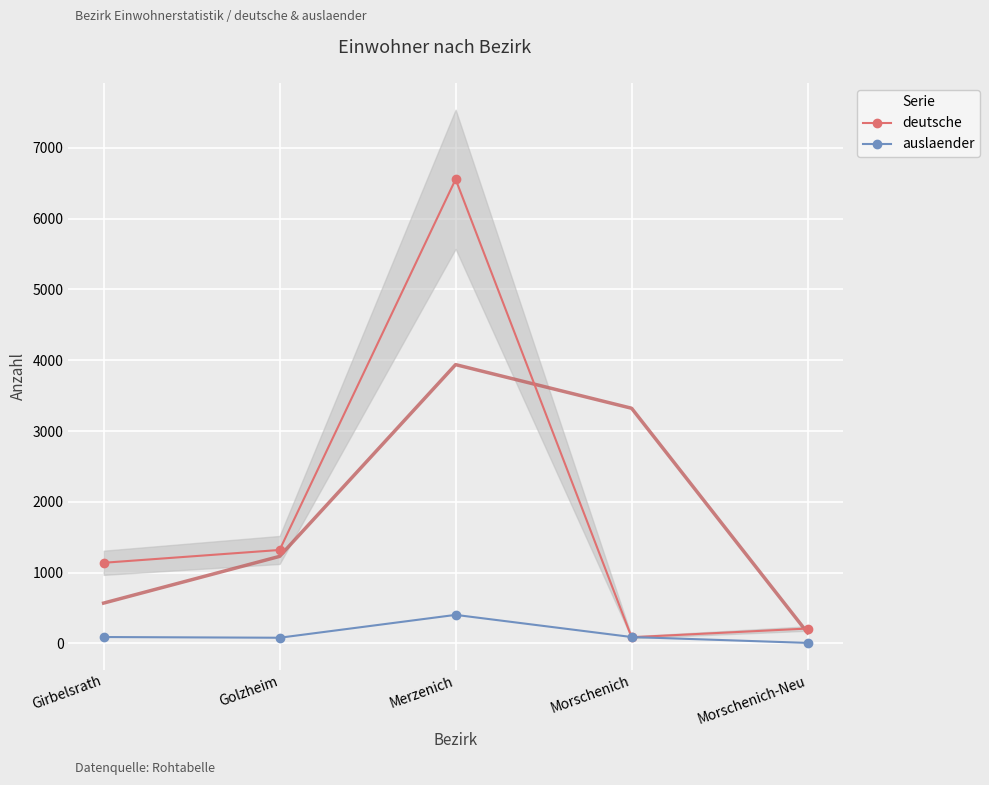

What is the total value across all series at Merzenich?

6960